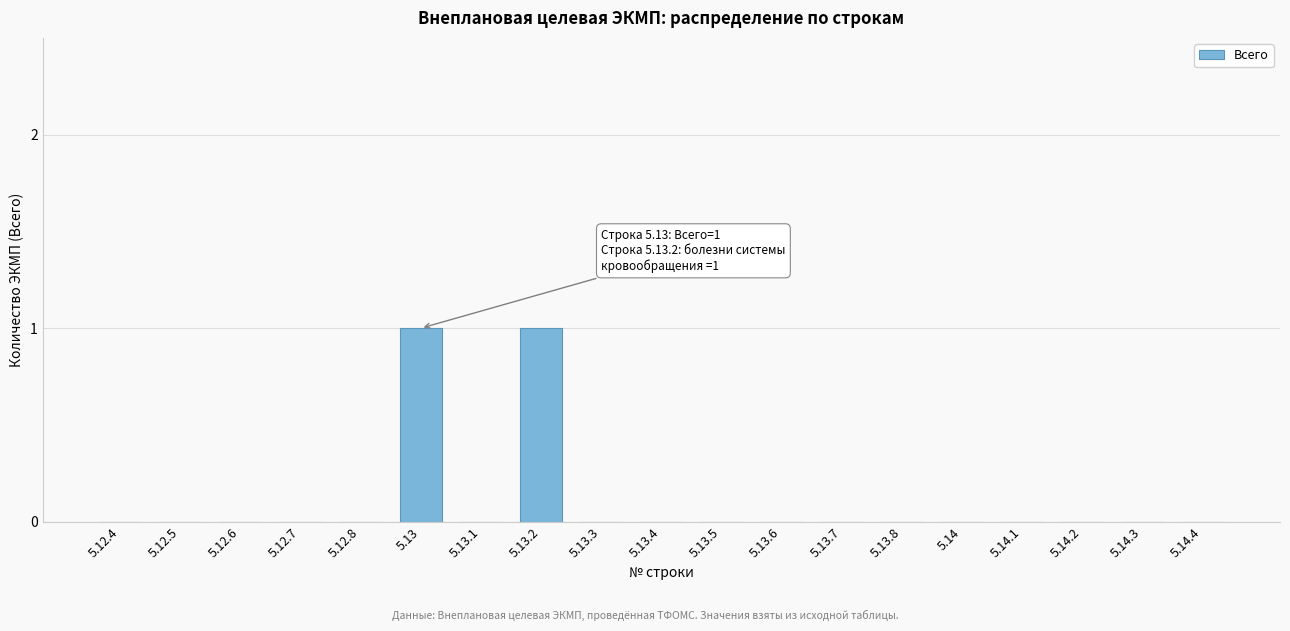

Reading left to right, transcribe all the data shown in this chart.

5.12.4=0	5.12.5=0	5.12.6=0	5.12.7=0	5.12.8=0	5.13=1	5.13.1=0	5.13.2=1	5.13.3=0	5.13.4=0	5.13.5=0	5.13.6=0	5.13.7=0	5.13.8=0	5.14=0	5.14.1=0	5.14.2=0	5.14.3=0	5.14.4=0